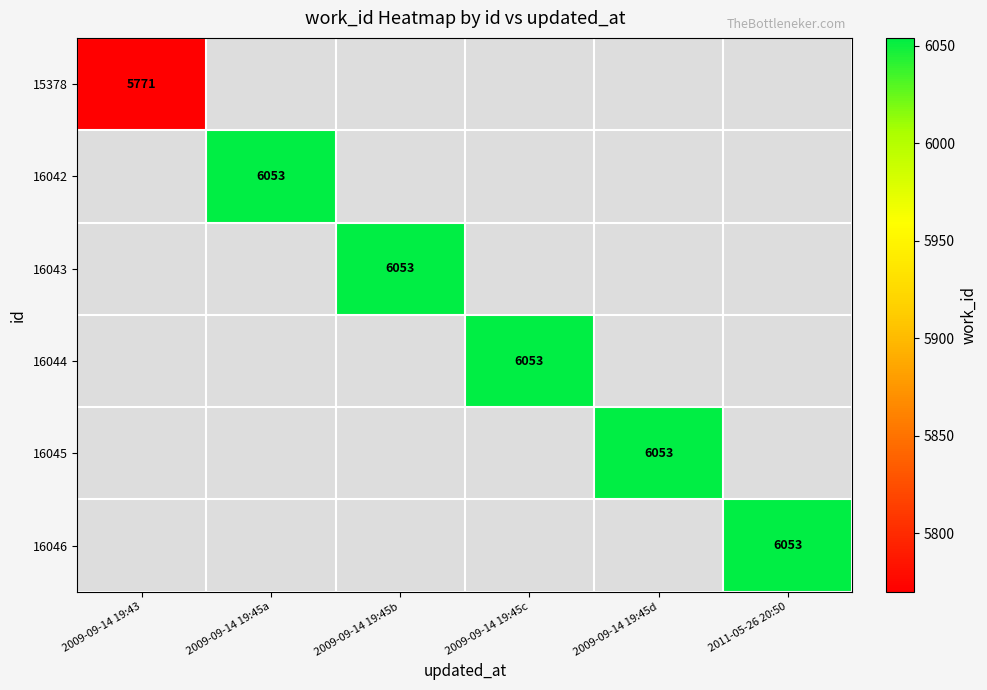

Is it true that 16045 equals 10448 at 2009-09-14 19:45d?

False